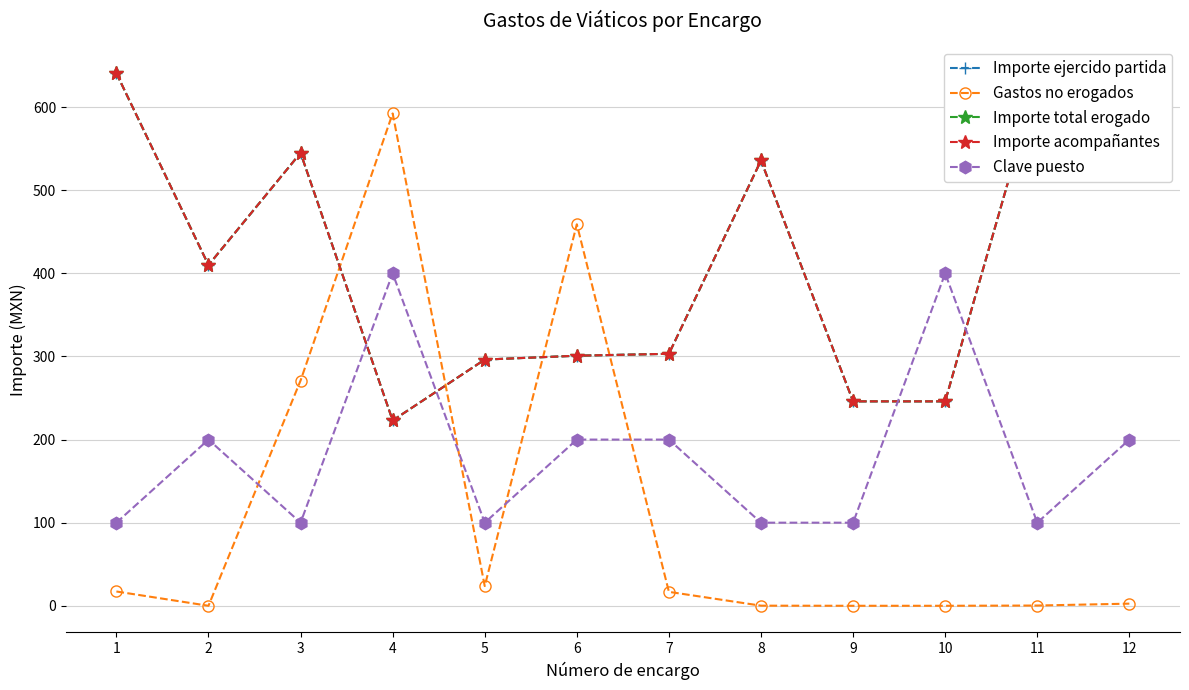

Is this an area chart (filled region under the line)?

No